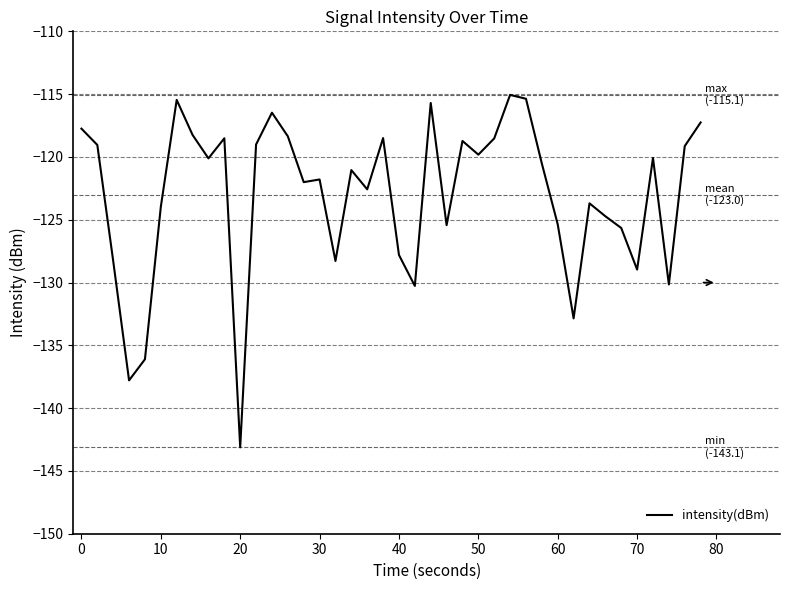

What is the average value?

-123.0